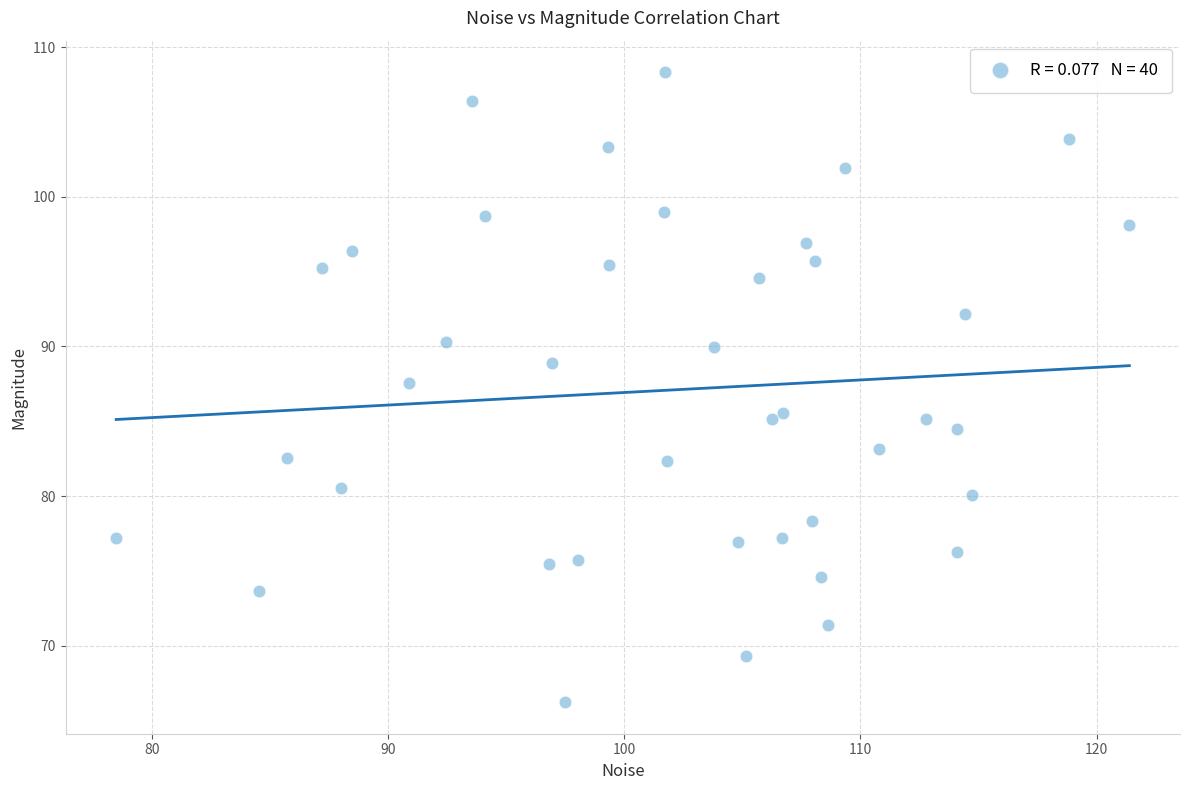

What Y value in the scatter plot is closest to 87?

87.5